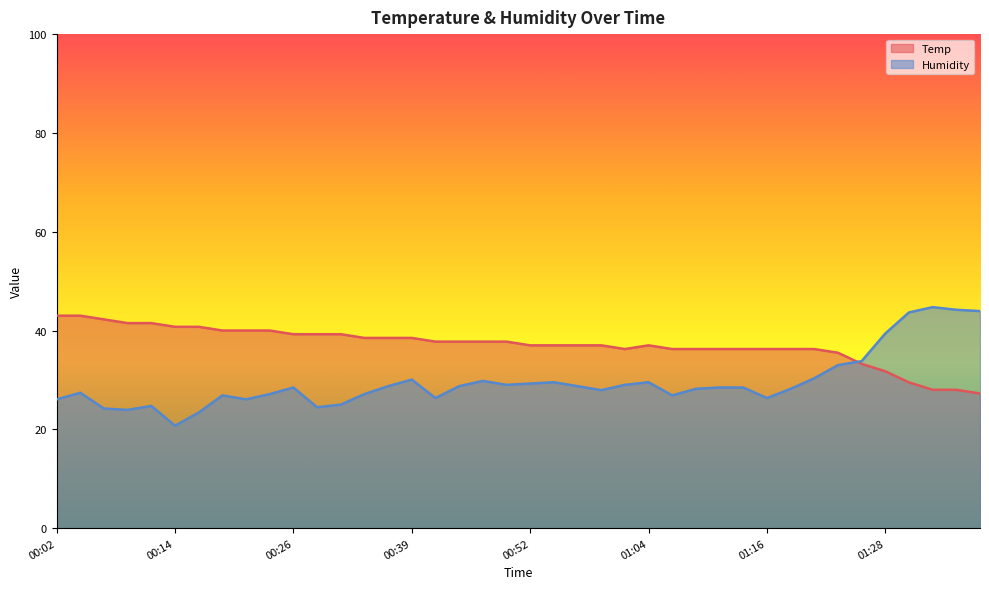

True or false: Humidity and Temp intersect in this chart.

True